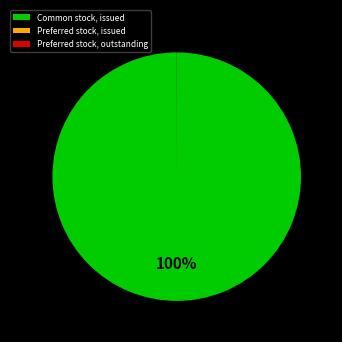

What percentage is the Common stock, issued slice, to the nearest percent?

100%